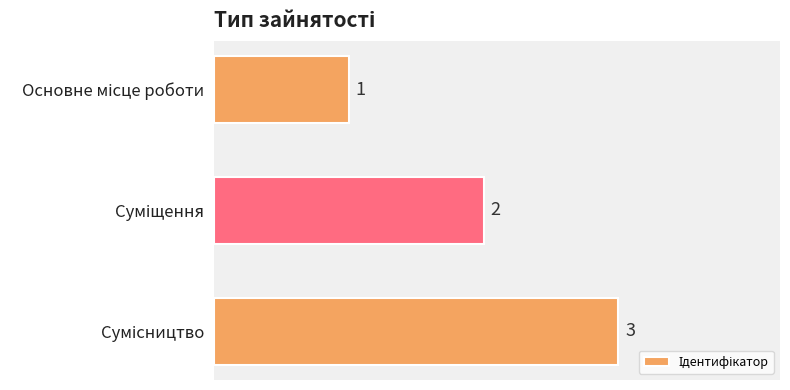

What is the difference between the maximum and second lowest values?

1